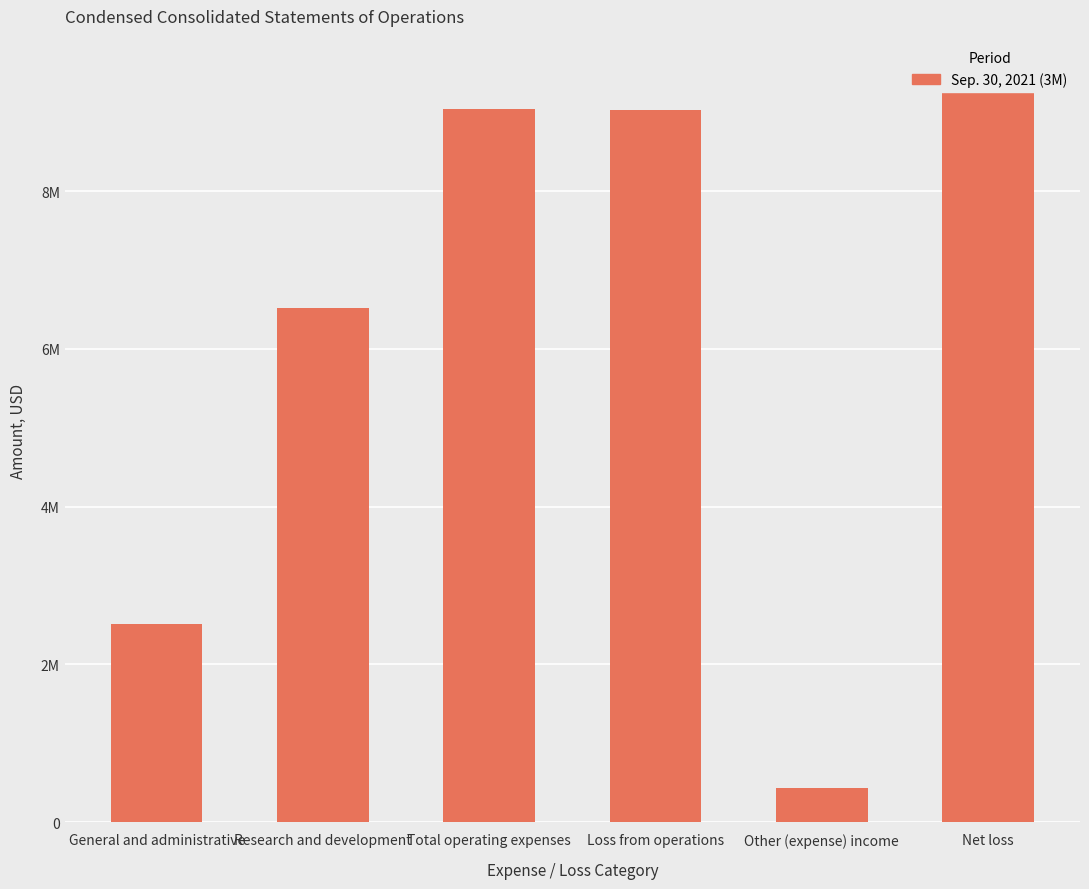

How many data points does each series have?

6